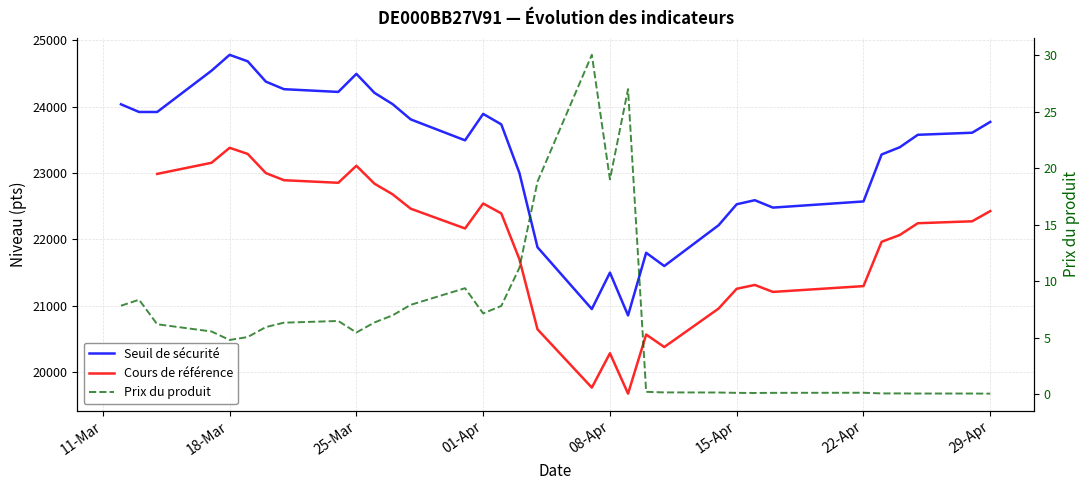

Which series has the largest total across all categories?

Seuil de sécurité